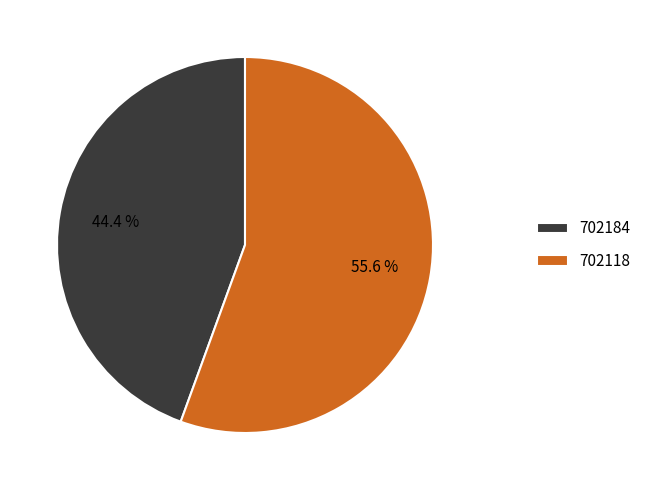

Which has a higher value, 702184 or 702118?

702118